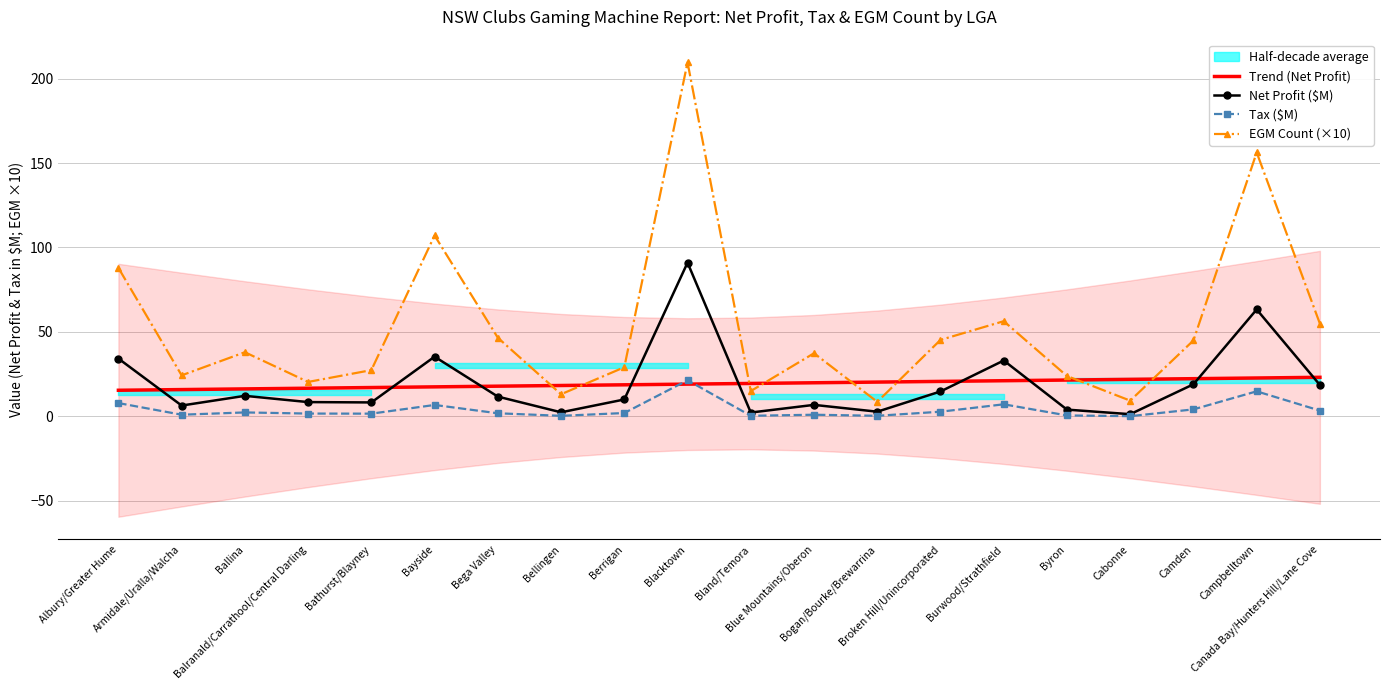

How many values in the Net Profit ($M) series exceed 11?

10